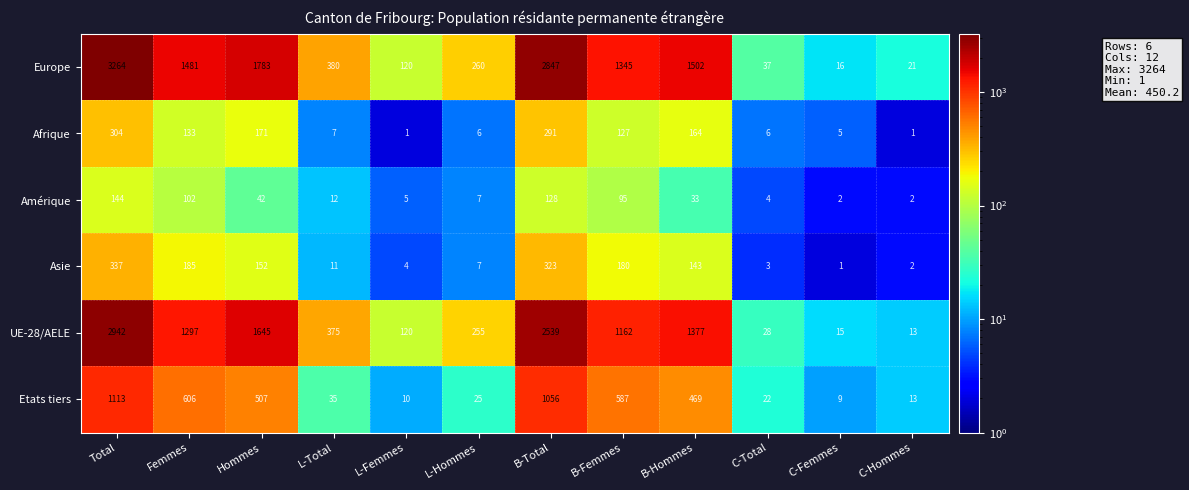

Is it true that Europe equals 179 at L-Femmes?

False